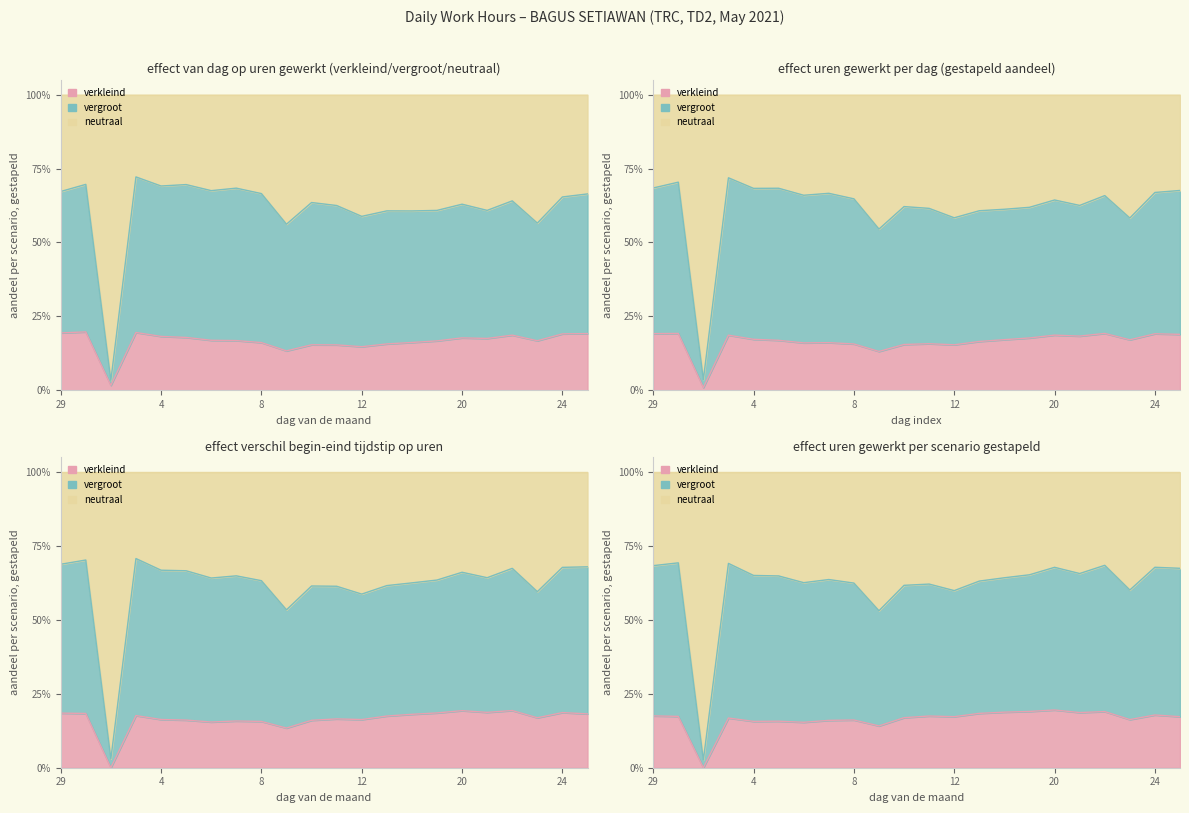

The value of neutraal at 21 is 0.6. True or false?

True